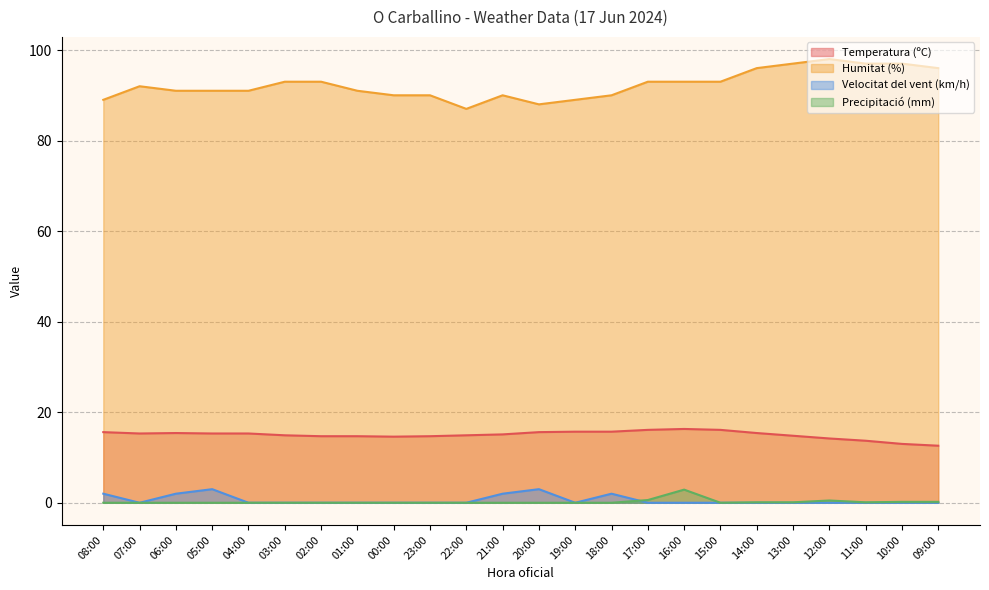

Which series changed the most between 06:00 and 16:00?

Precipitació (mm)